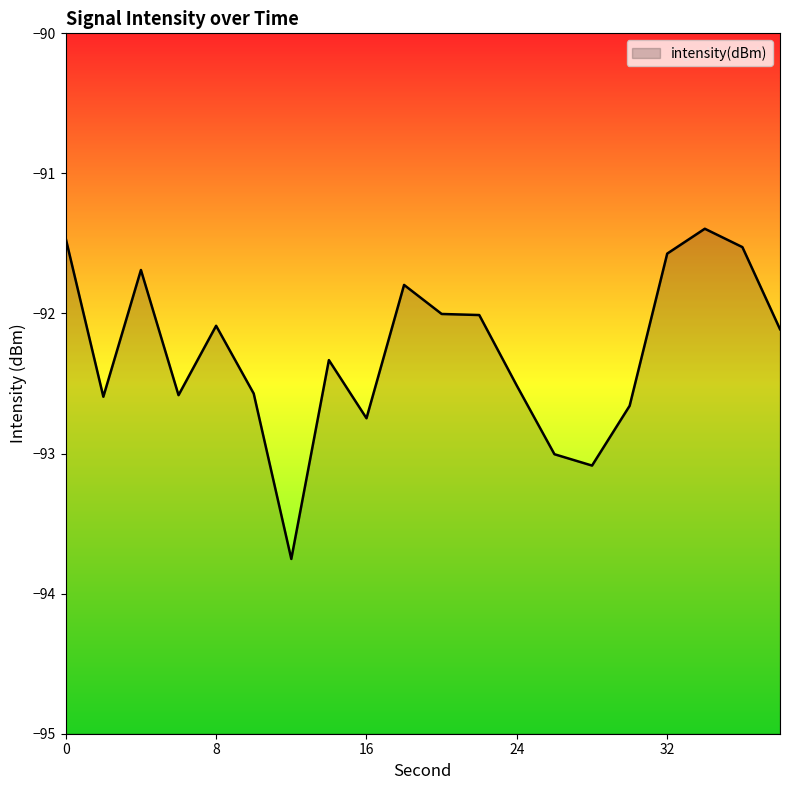

How many data points are above -92?

6